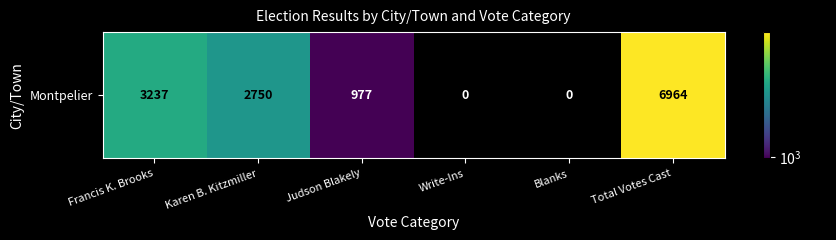

At which category does the chart reach its minimum across all series?

Write-Ins